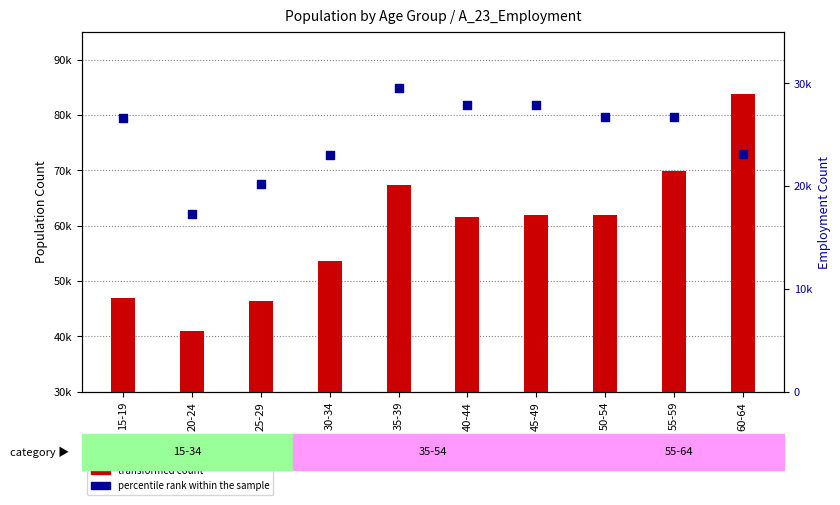

Which series has the largest Y range (max minus min)?

transformed count